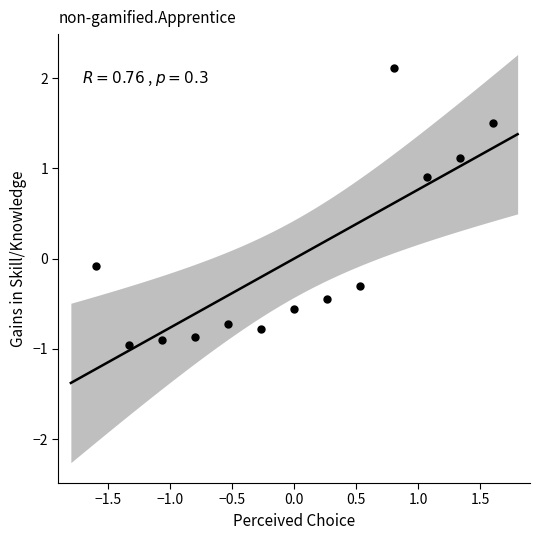

What is the range of X values (max minus min)?

3.2